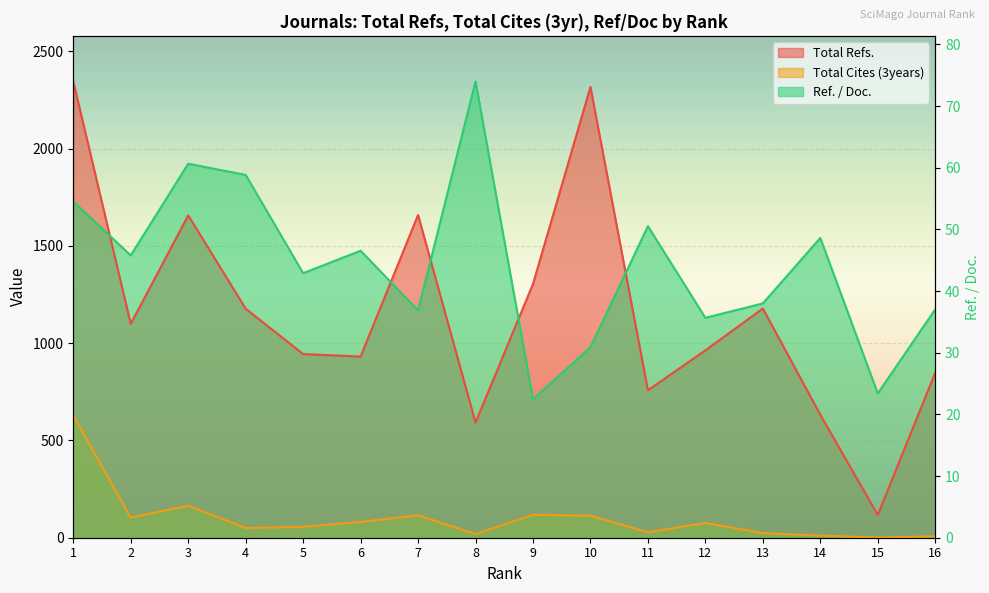

What is the difference between the second highest and second lowest values in the Total Refs. series?

1725.0